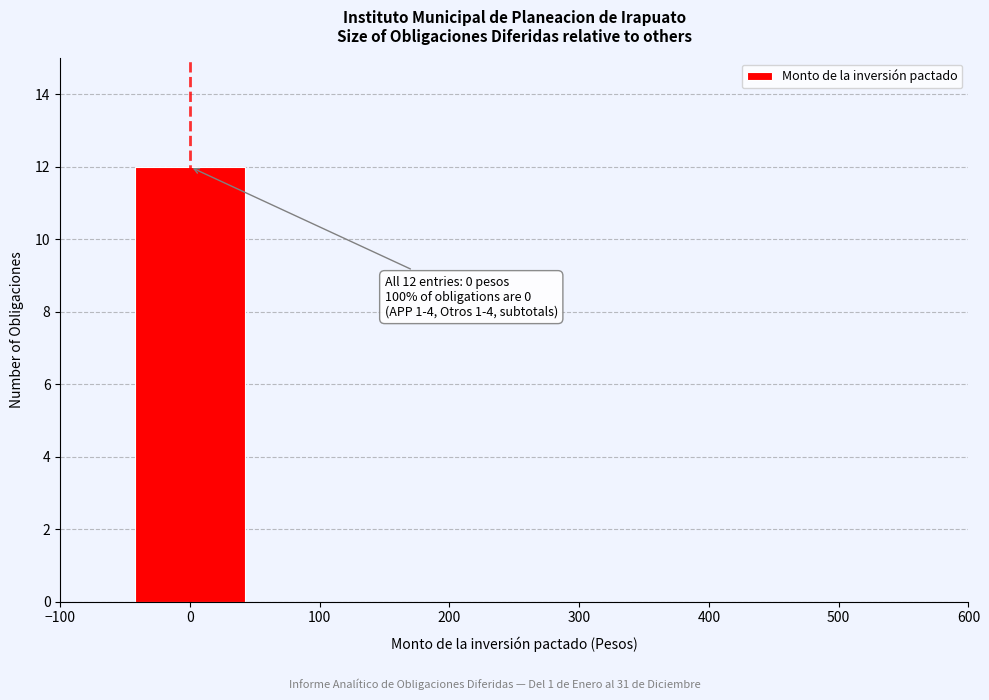

Over which range of the x-axis is the bar tallest?

-50 to 50